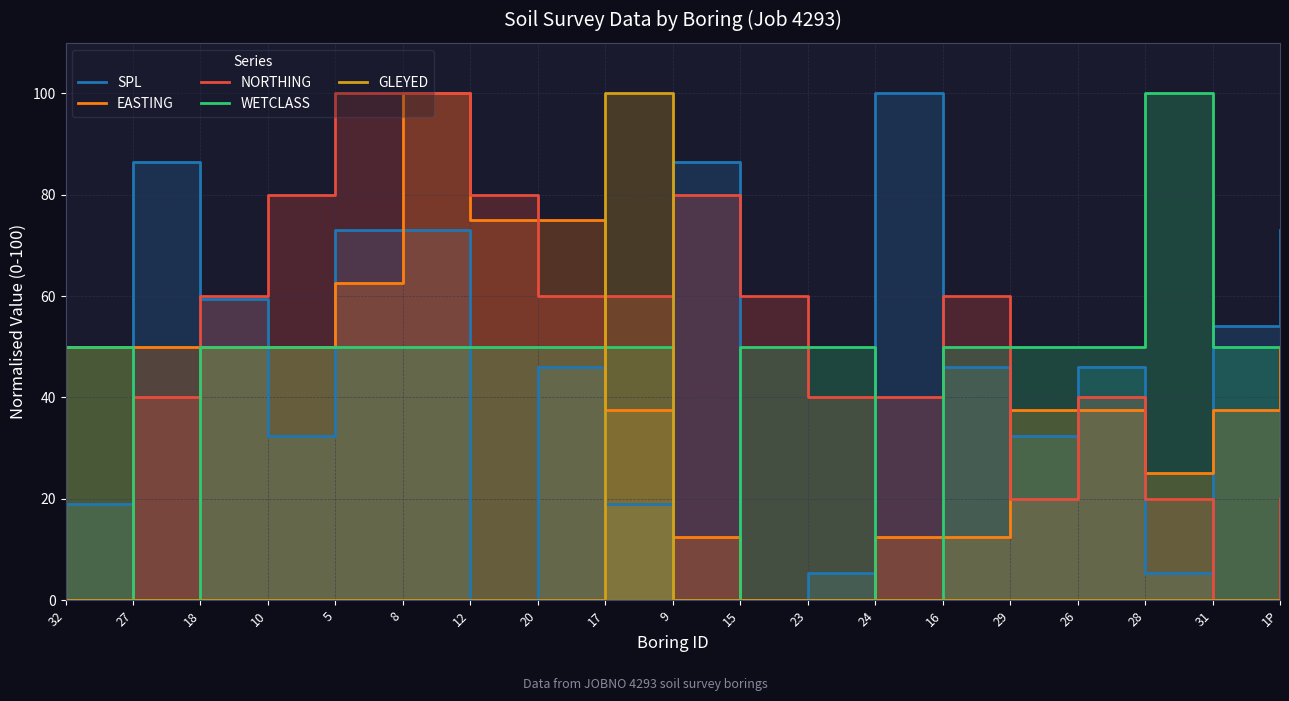

At which category does SPL reach its first local valley?

10